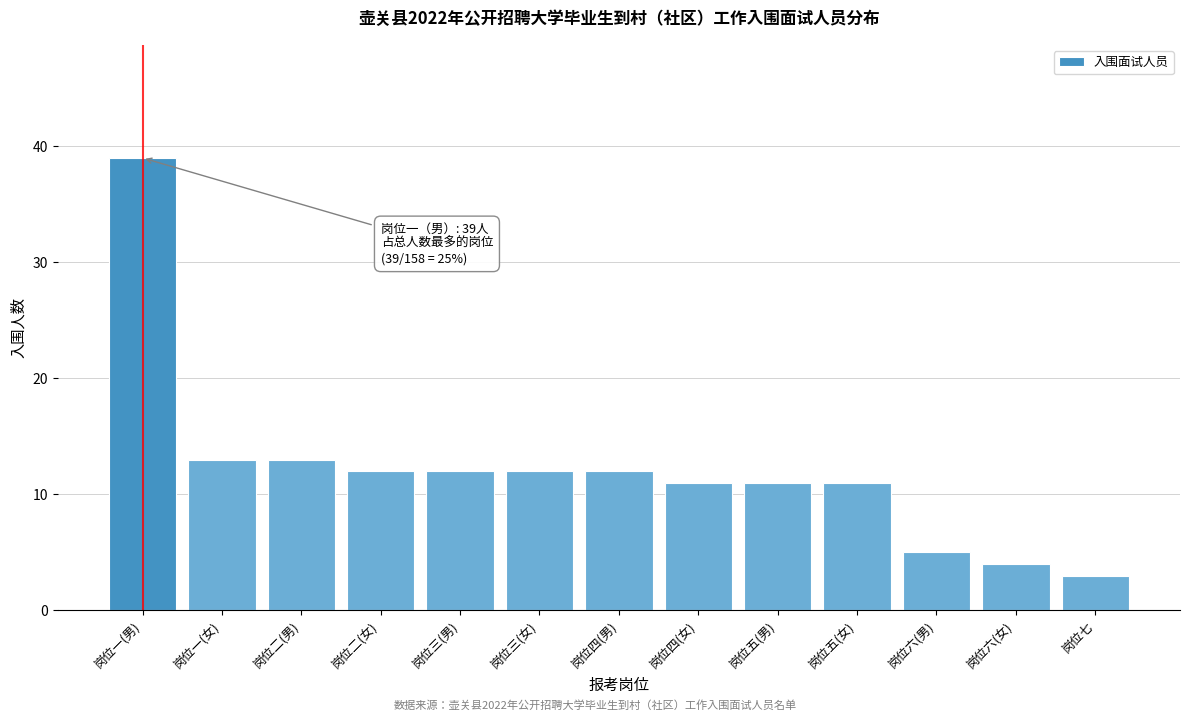

Reading right to left, extract all data points from this chart.

3	4	5	11	11	11	12	12	12	12	13	13	39